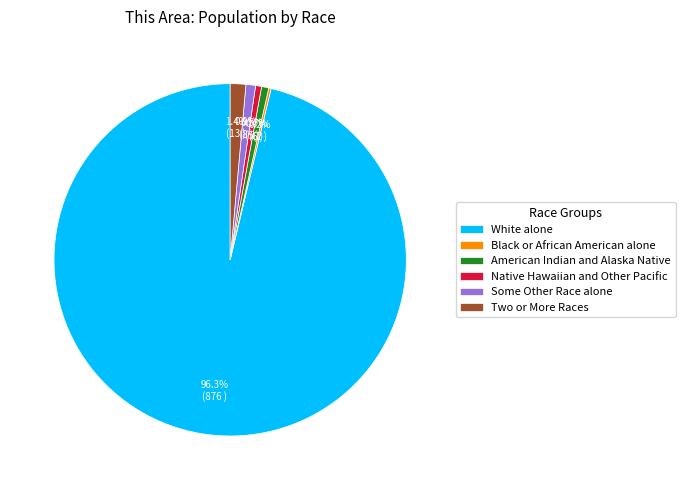

Is it true that White alone is 88% of the pie?

False